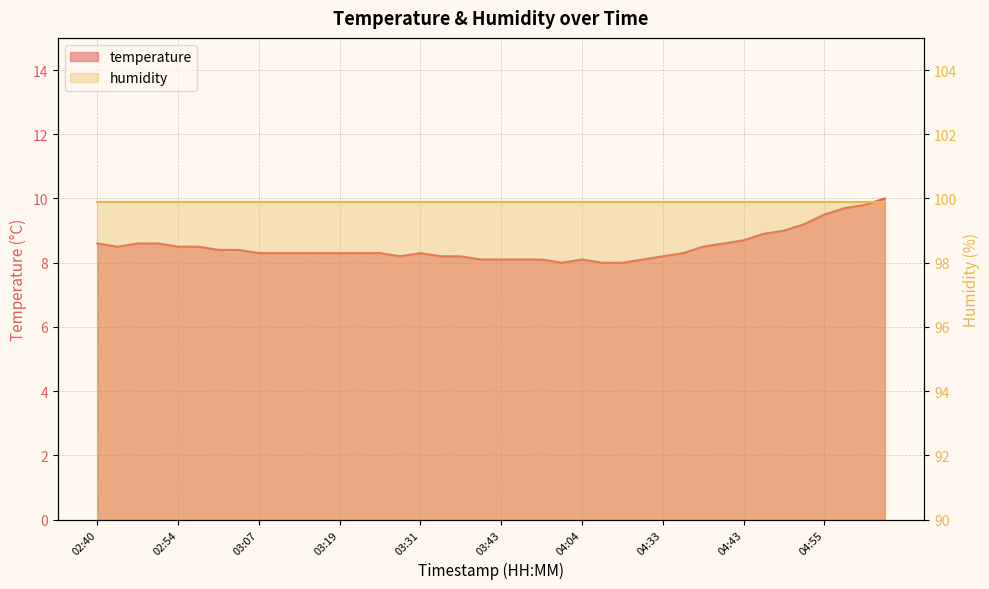

The chart shows a value of 5.2 at 05:00. True or false?

False